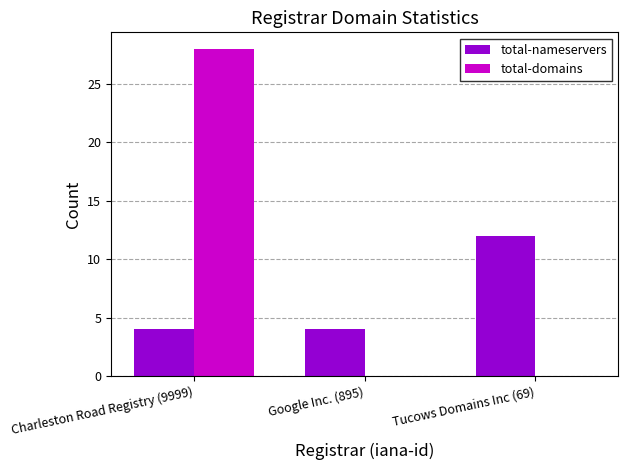

Which series changed the most between Charleston Road Registry (9999) and Tucows Domains Inc (69)?

total-domains